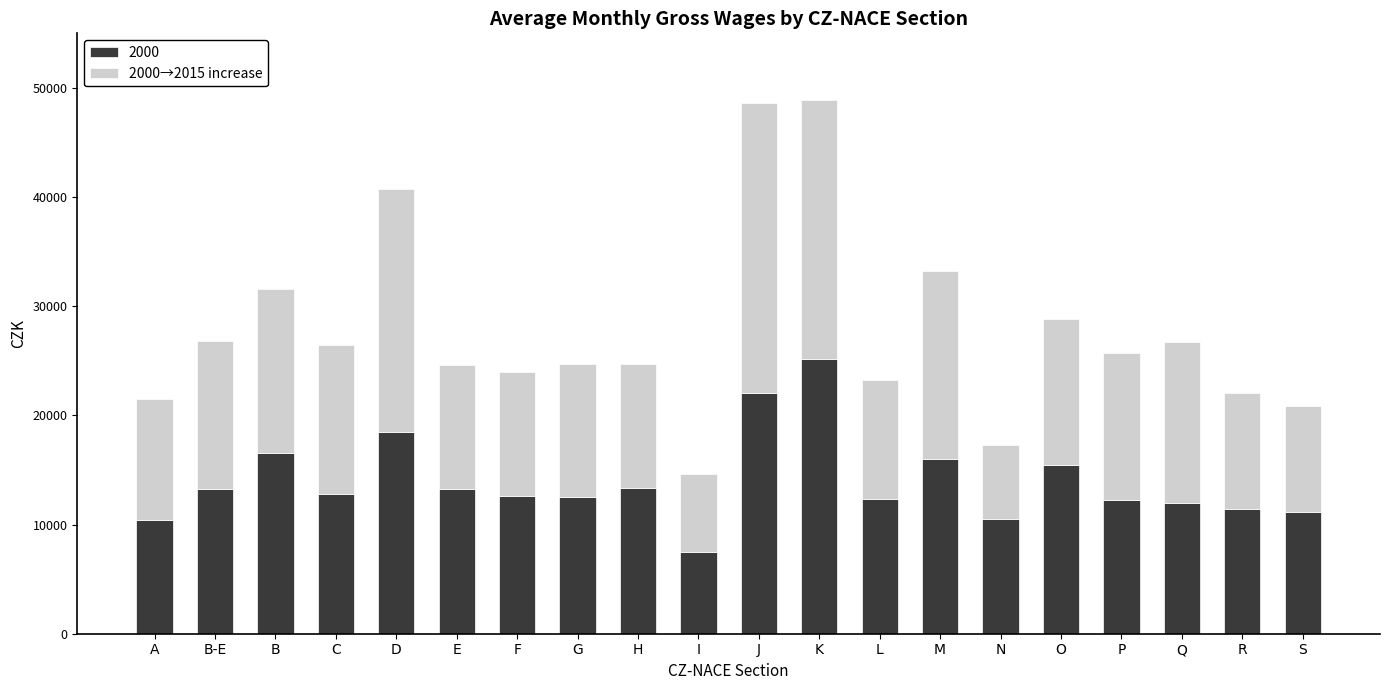

What is the sum of the 2000 values at J and Q?

34058